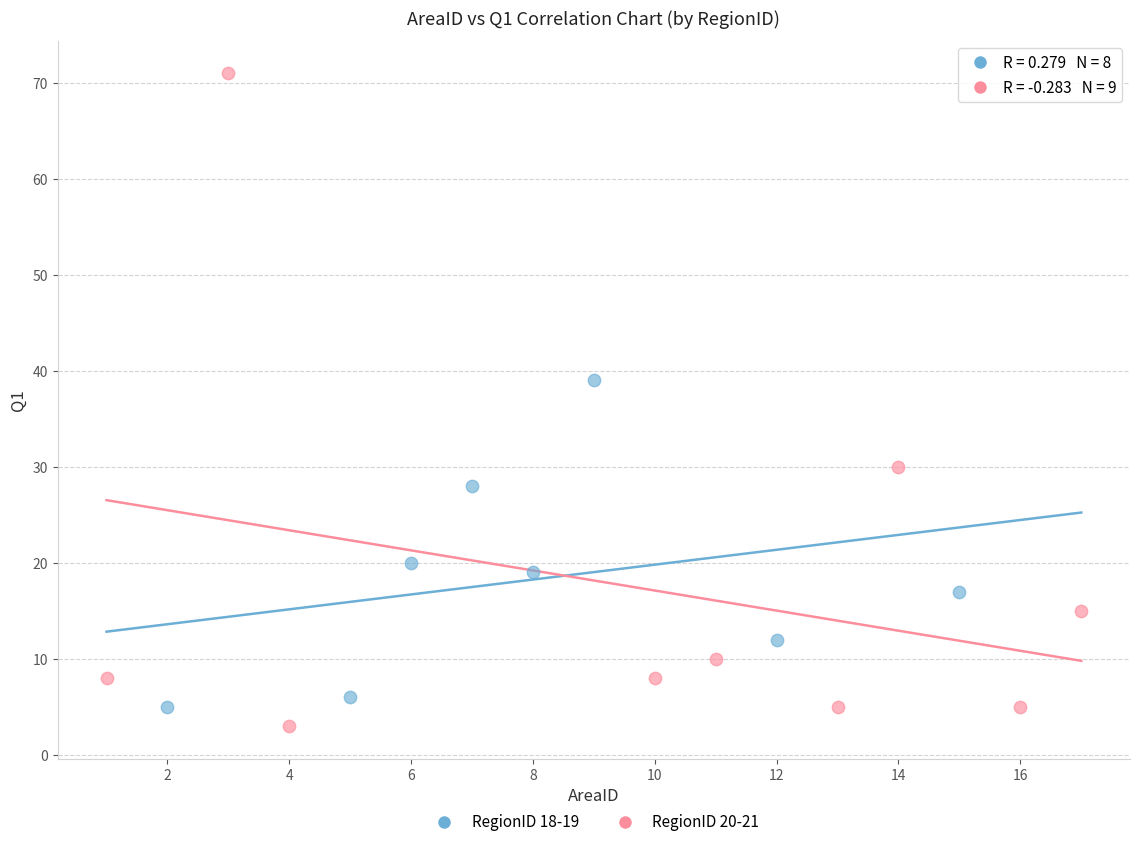

Which series contains the highest Y value?

RegionID 20-21